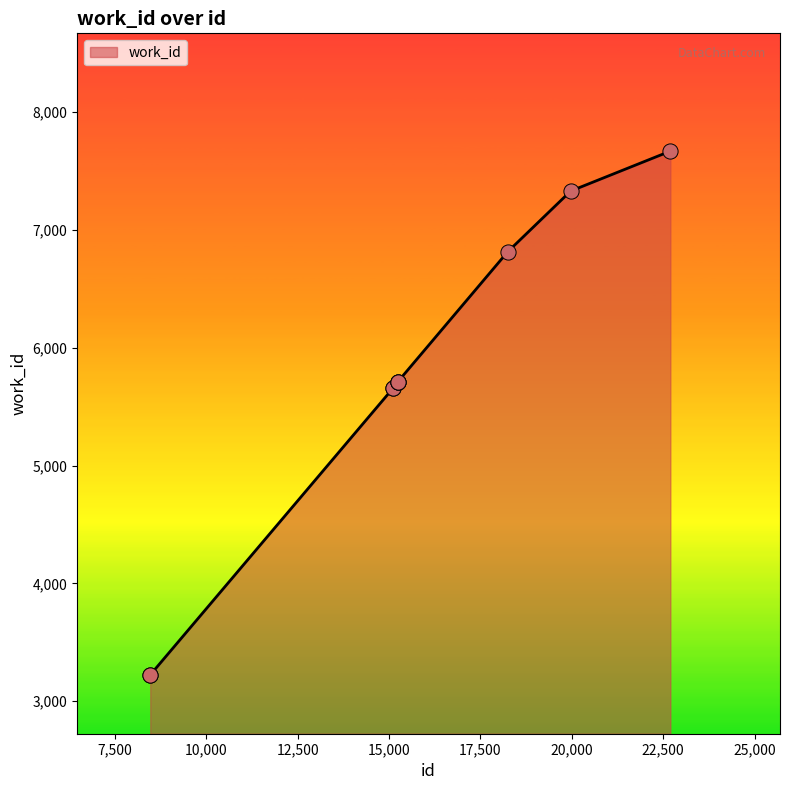

What is the smallest value displayed?

3224